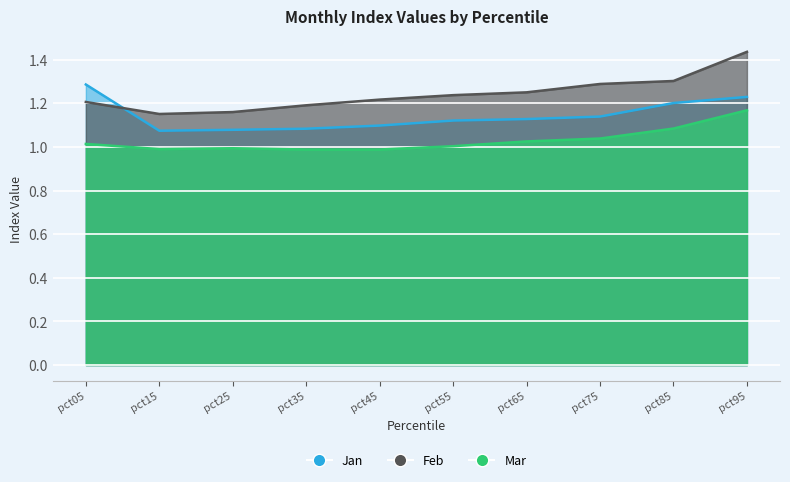

Which category has the lowest value across all series?

pct35